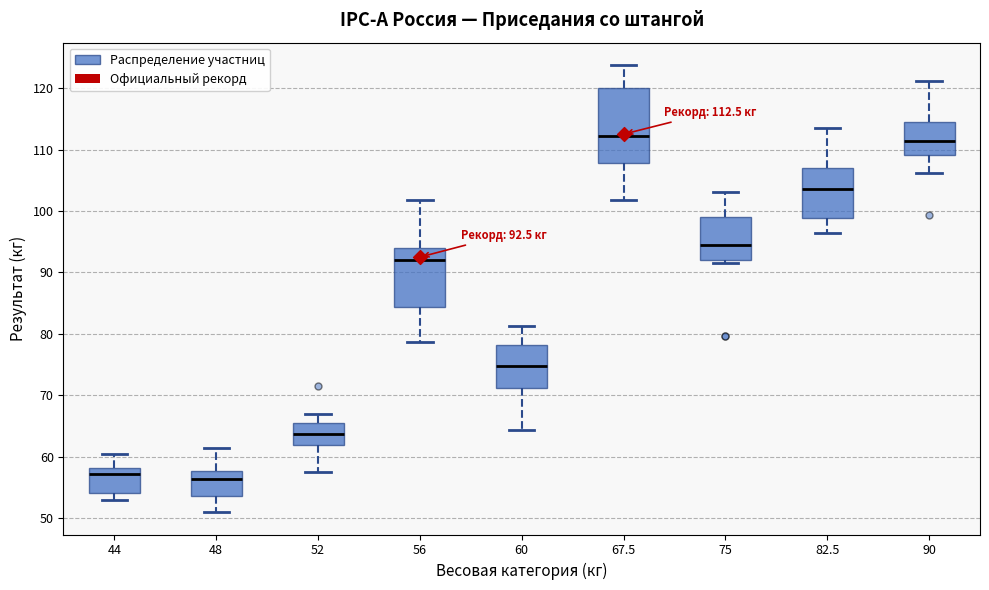

Which box is the tallest, from its lower edge to its upper edge?

67.5